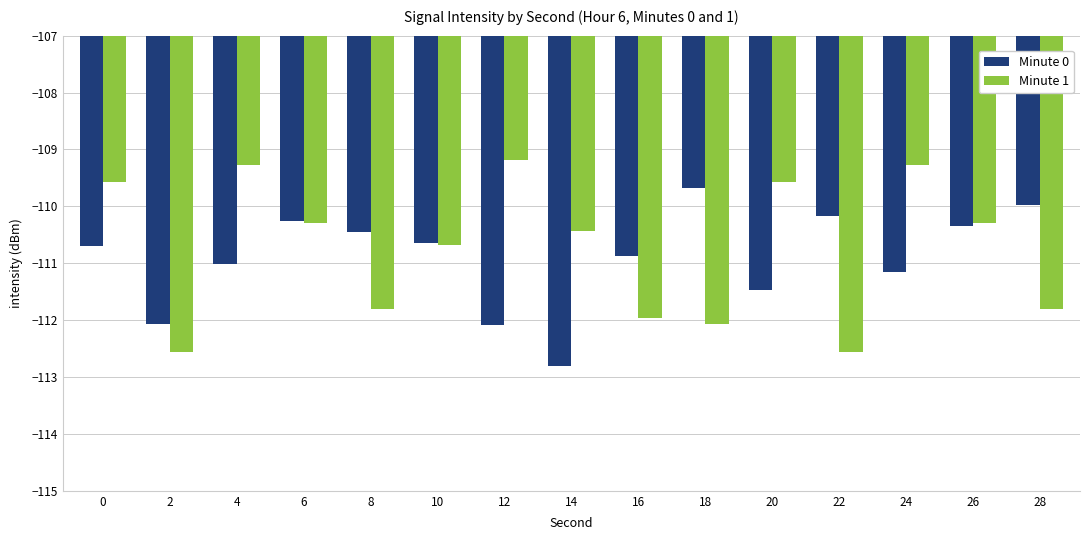

What is the difference between the highest and lowest values at 2?

0.5